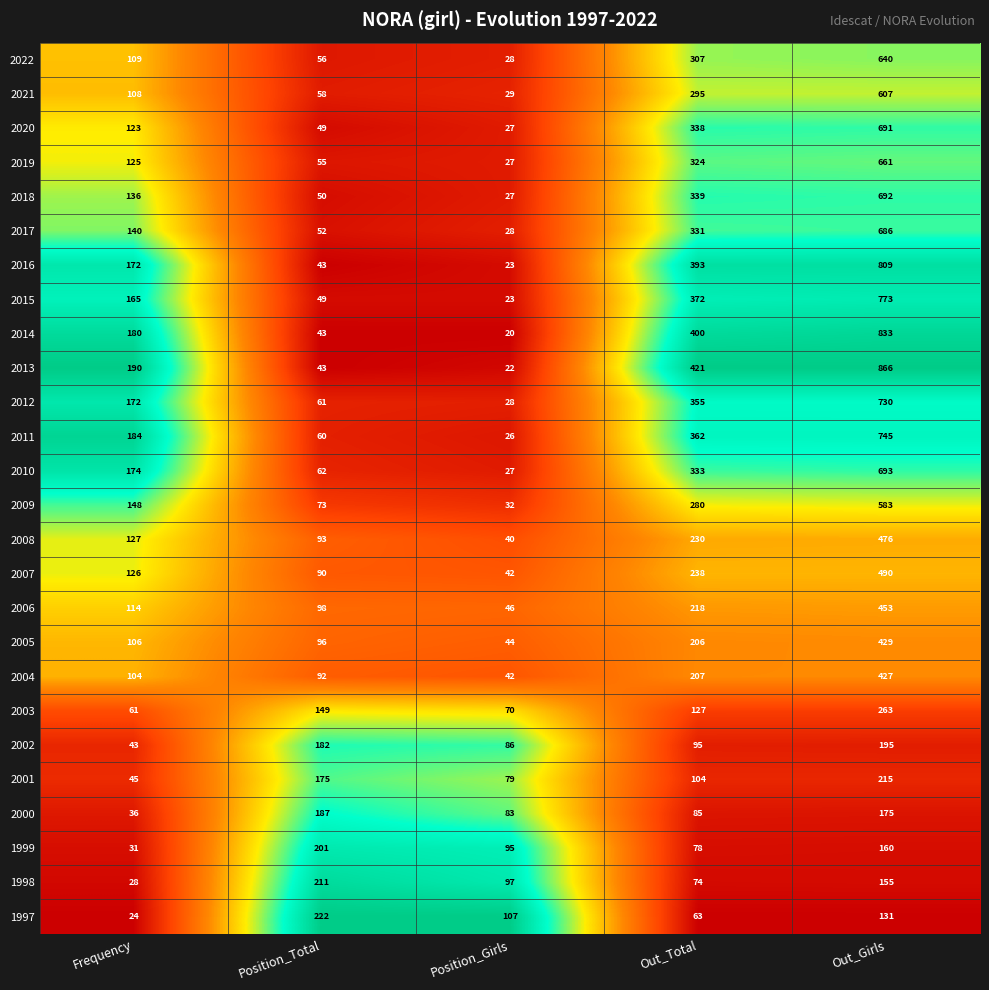

Read the 2006 value at Out_Total.

218